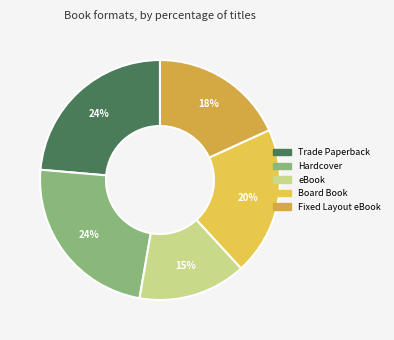

Do eBook and Trade Paperback together represent more than half of the pie?

No